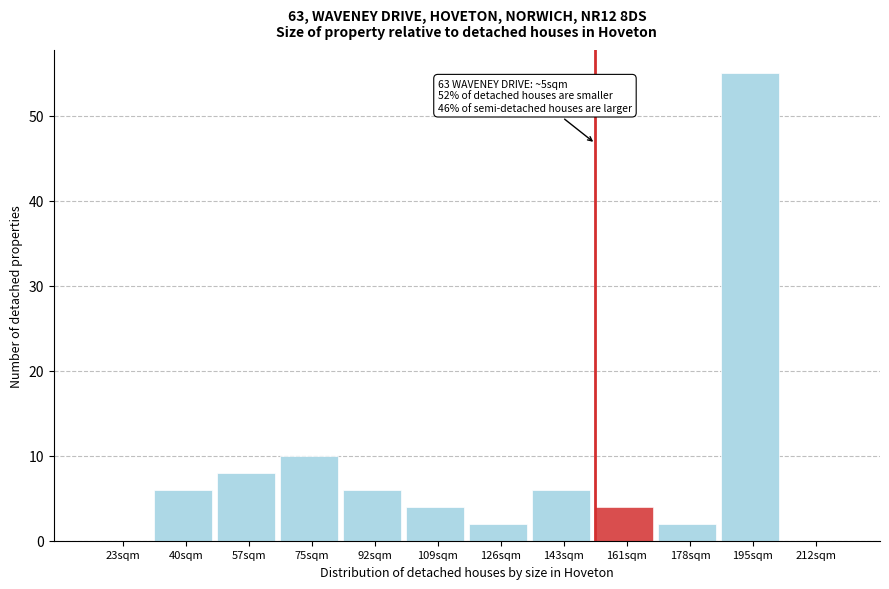

Reading left to right, extract all data points from this chart.

23sqm=0	40sqm=6	57sqm=8	75sqm=10	92sqm=6	109sqm=4	126sqm=2	143sqm=6	161sqm=4	178sqm=2	195sqm=55	212sqm=0